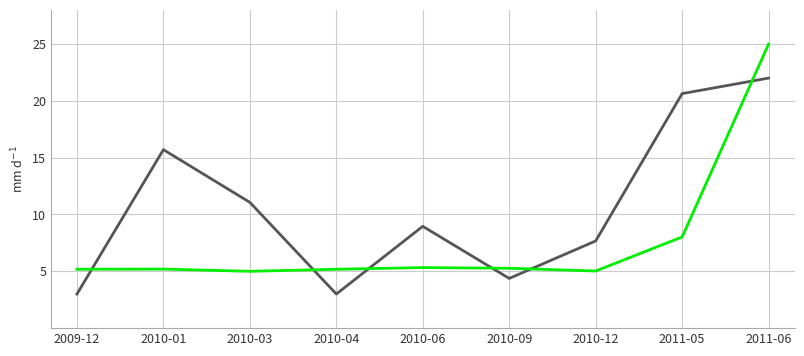

What is the total value across all series at 2010-09?

9.6